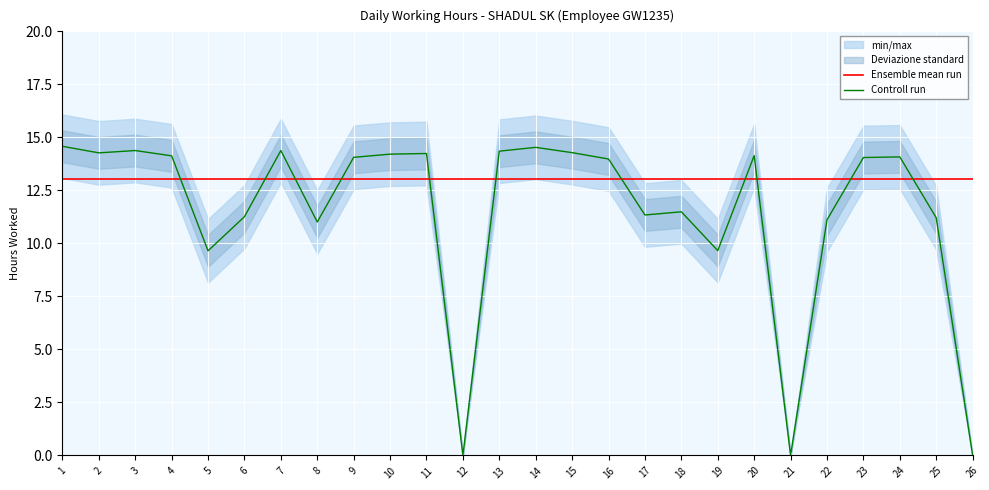

How many data points in Controll run are above 14?

14